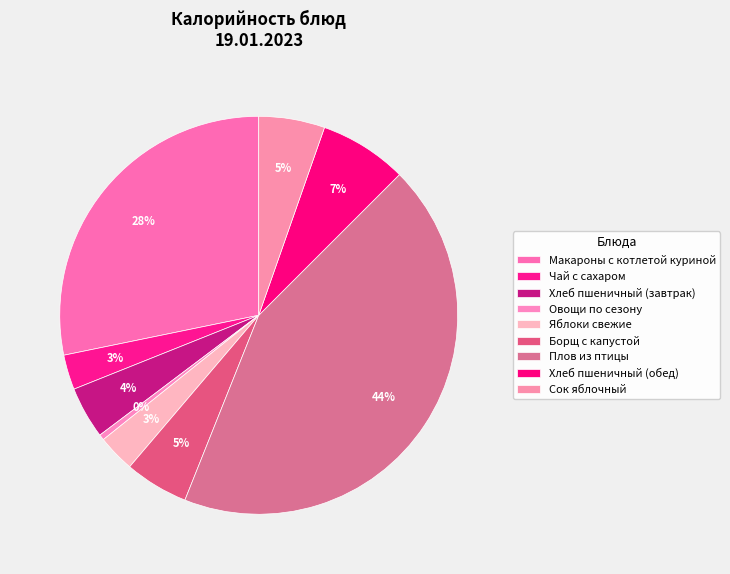

To the nearest percent, what is the combined percentage of Хлеб пшеничный (завтрак) and Хлеб пшеничный (обед)?

11%